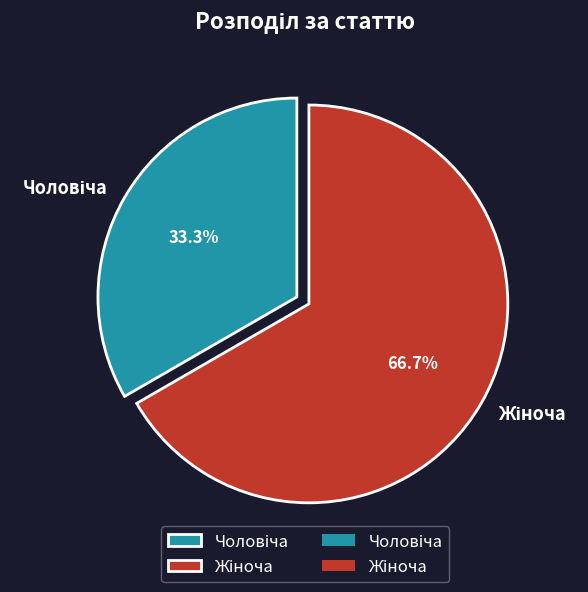

Does any single category account for the majority?

Yes